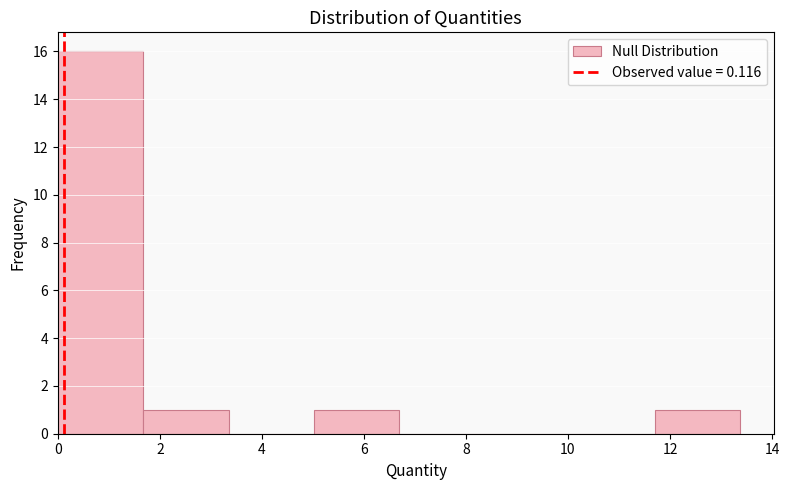

How tall is the bar that spans 0.0 to 1.6 on the x-axis? Neither the bar edges nor the heights are printed on the chart, so give them approximately, as read against the axes.

16